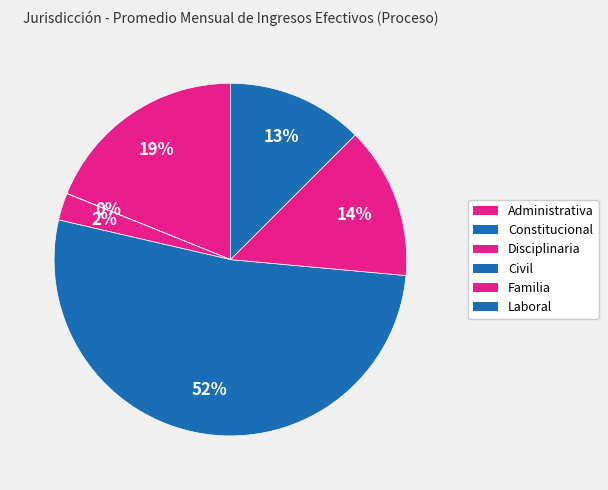

How many slices are in this pie chart?

6